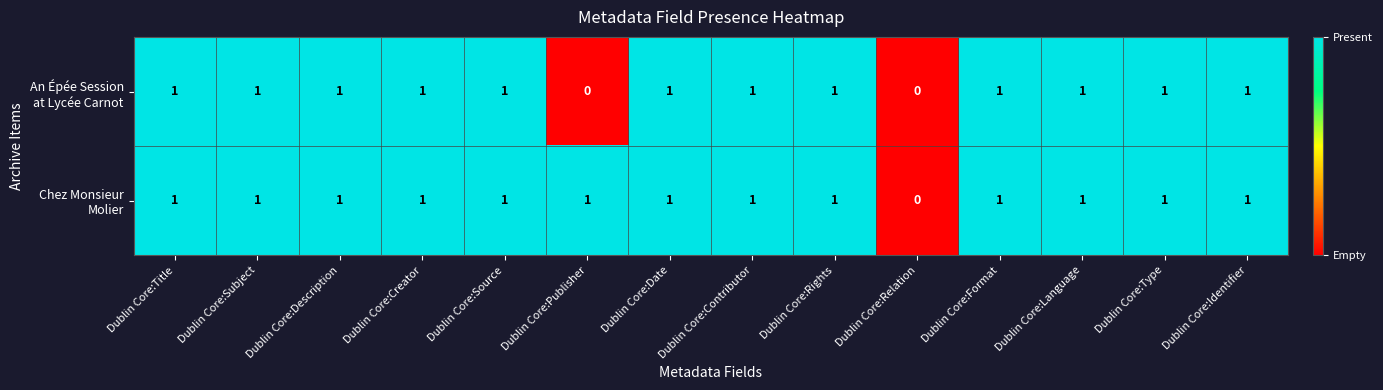

What is the total value across all series at Dublin Core:Source?

2